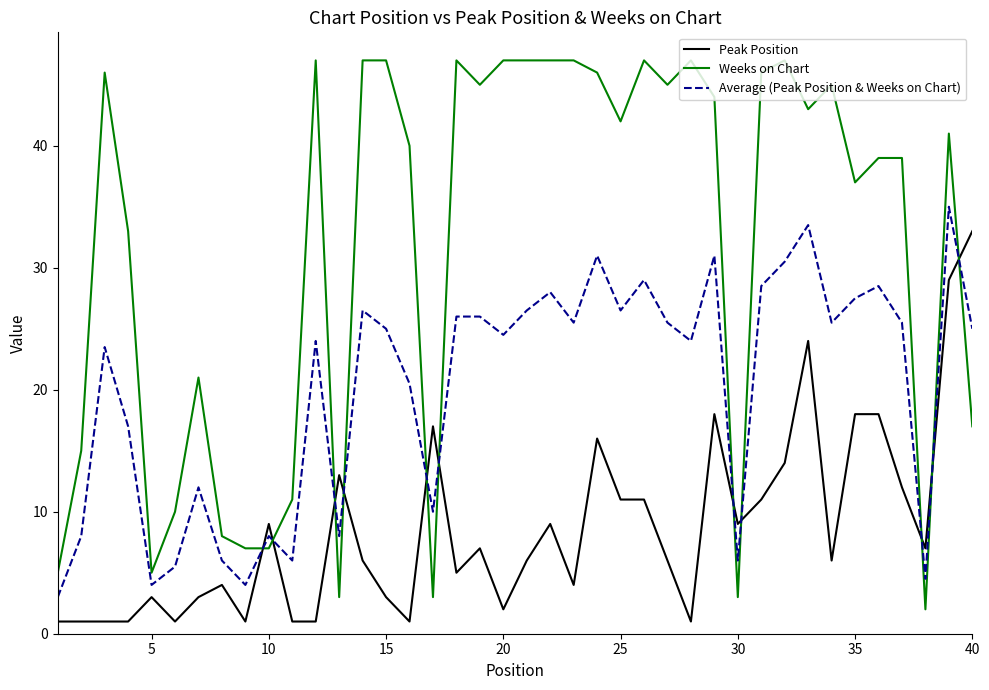

Which series has the largest total across all categories?

Weeks on Chart